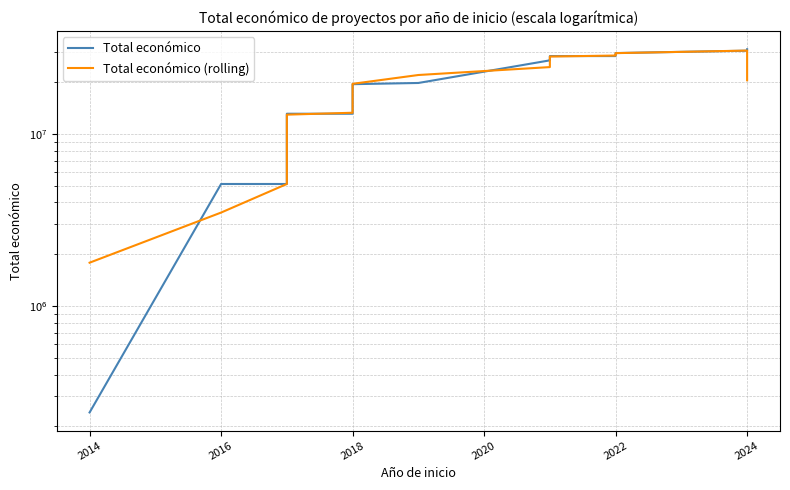

True or false: Total económico and Total económico (rolling) intersect in this chart.

True